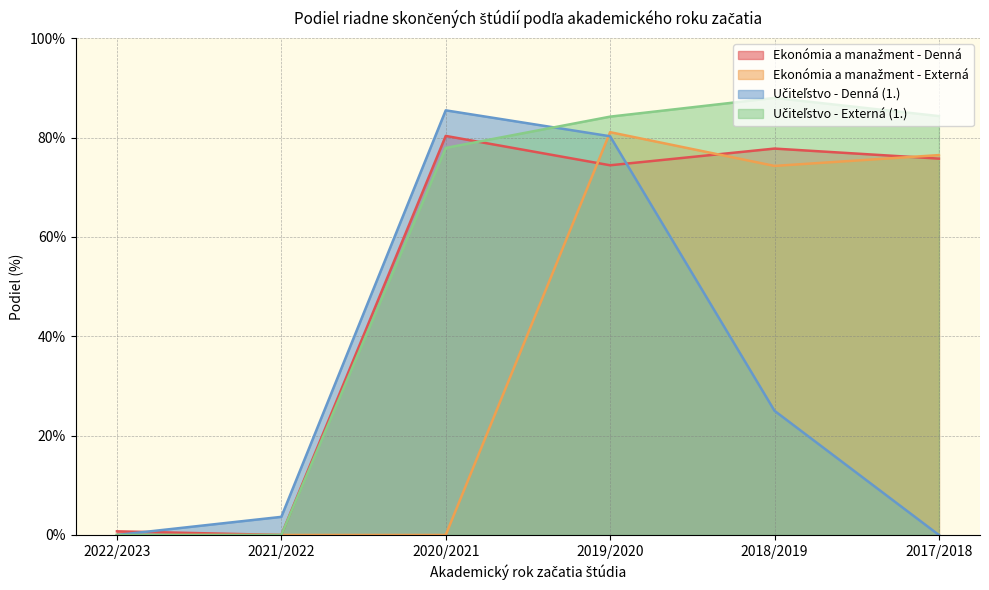

Between 2022/2023 and 2020/2021, which series saw the biggest shift?

Učiteľstvo - Denná (1.)